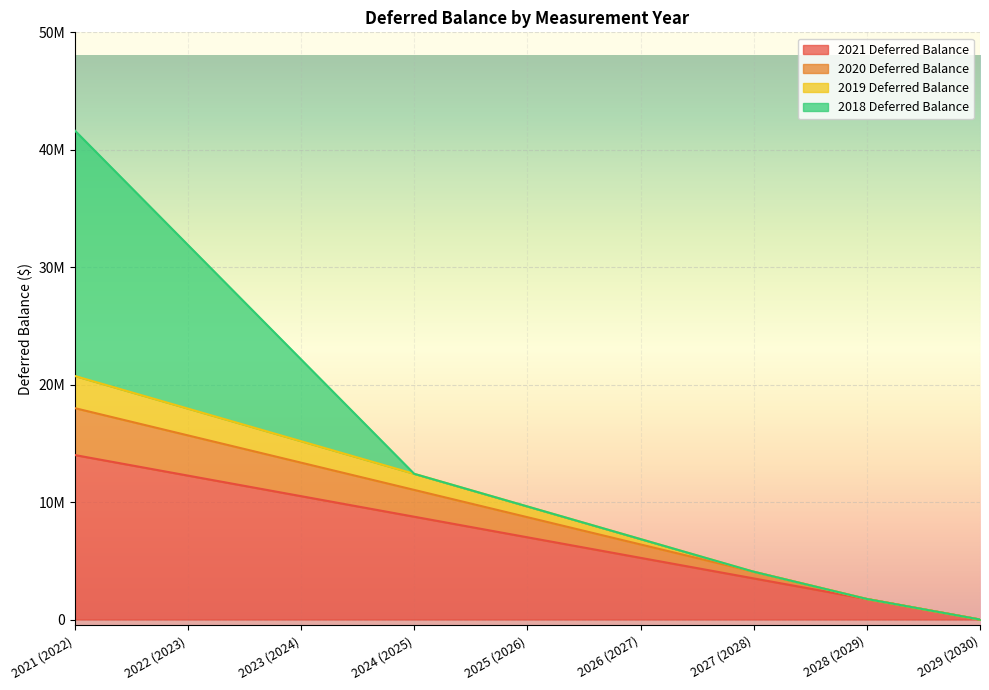

Between 2023 (2024) and 2024 (2025), which is larger?

2023 (2024)